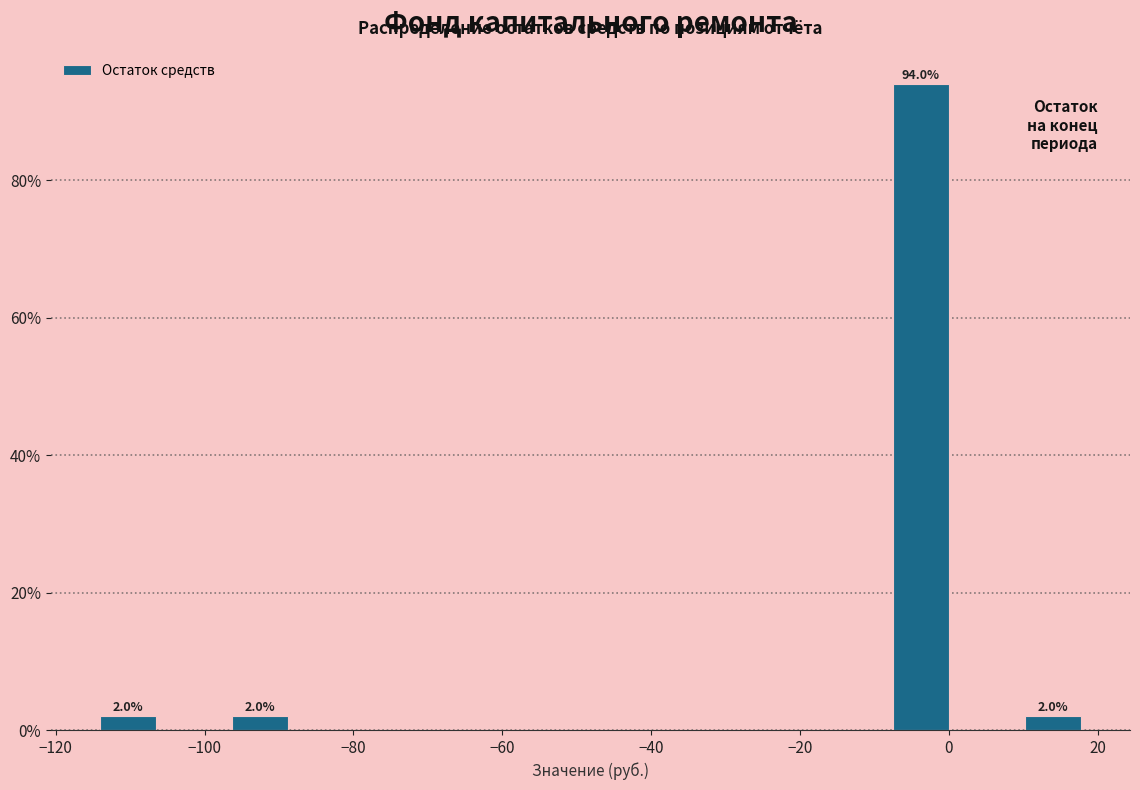

Which range on the x-axis has the tallest bar?

-8 to 0